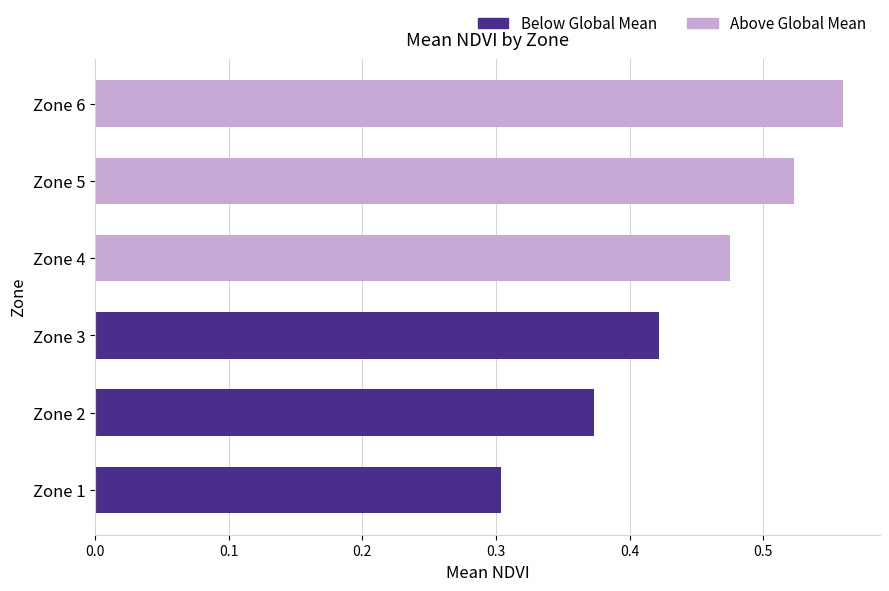

What is the minimum value shown in the chart?

0.3